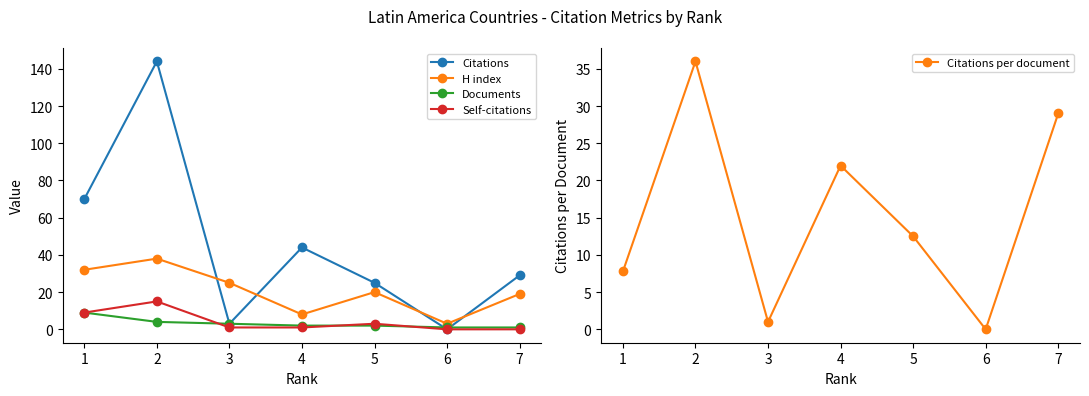

Between which two adjacent categories do H index and Citations first intersect?

2 and 3